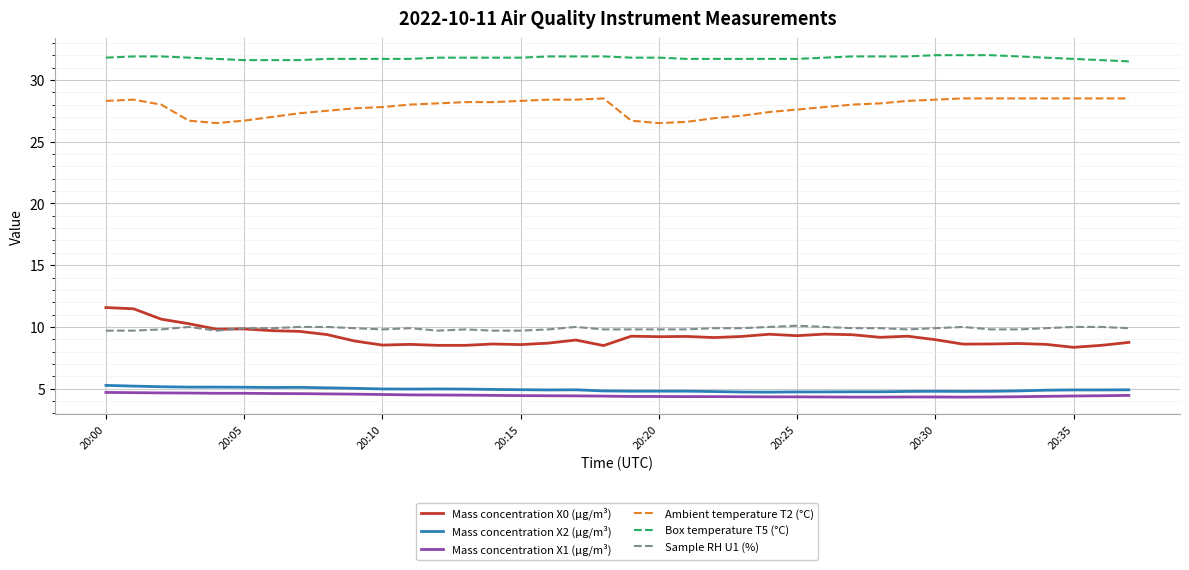

What is the highest value of the Sample RH U1 (%) series?

10.1